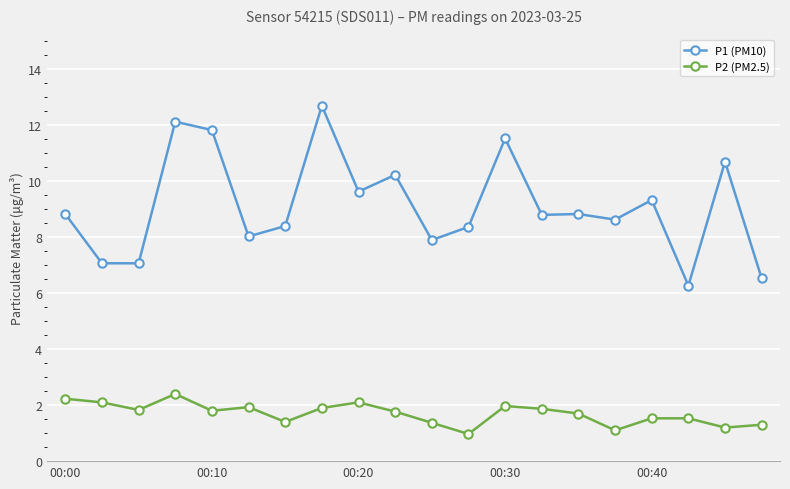

Which series has the widest spread of values?

P1 (PM10)